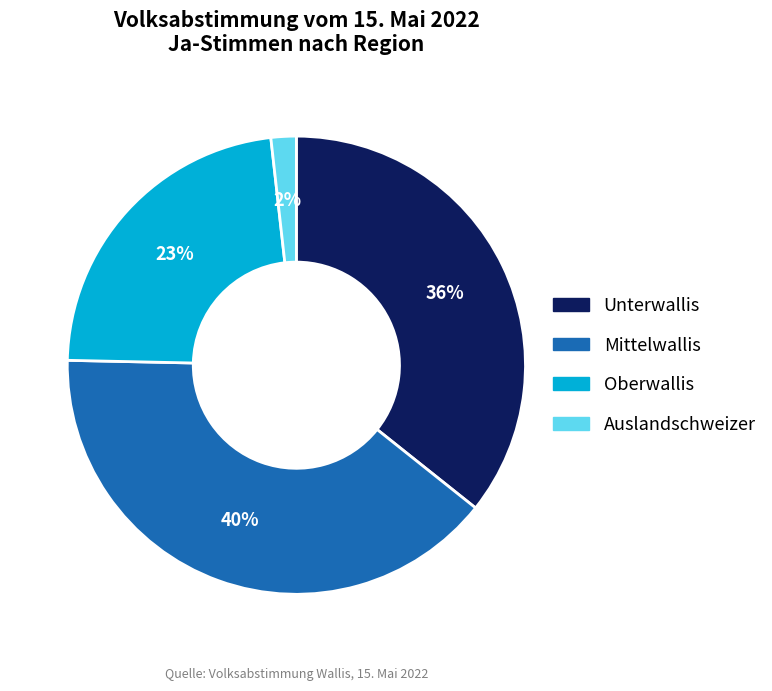

What percentage is the Auslandschweizer slice, to the nearest percent?

2%